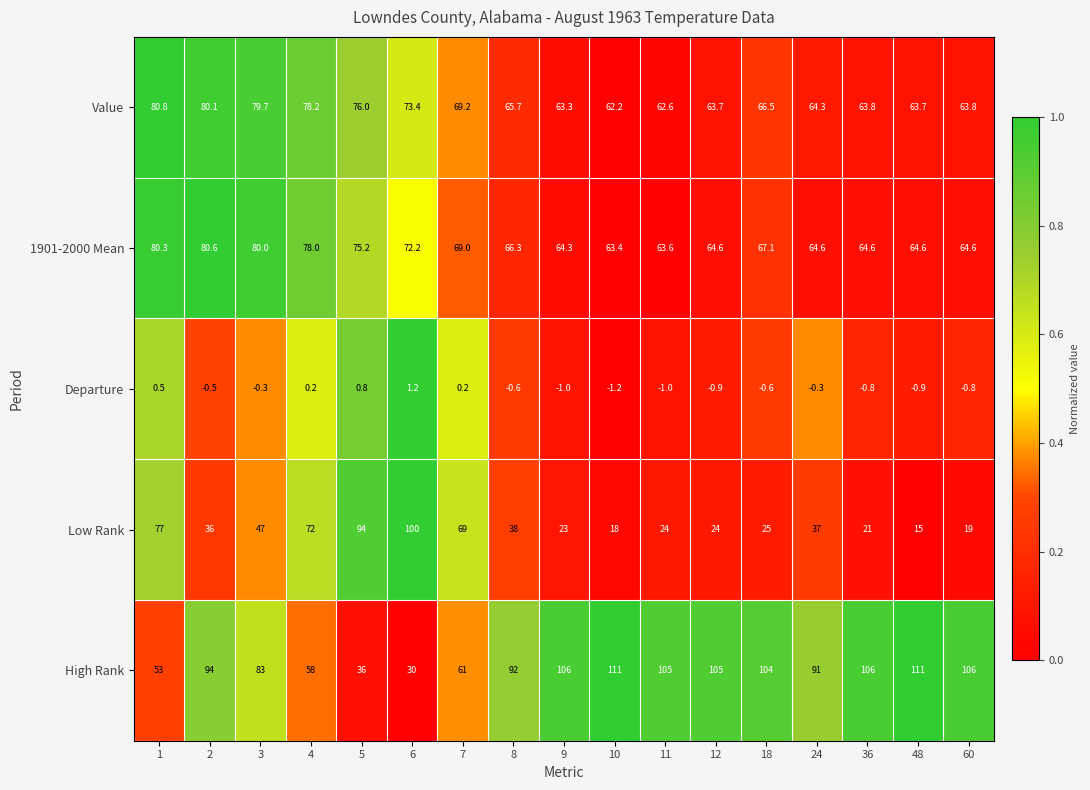

What is the approximate value of Value at 8?

65.7